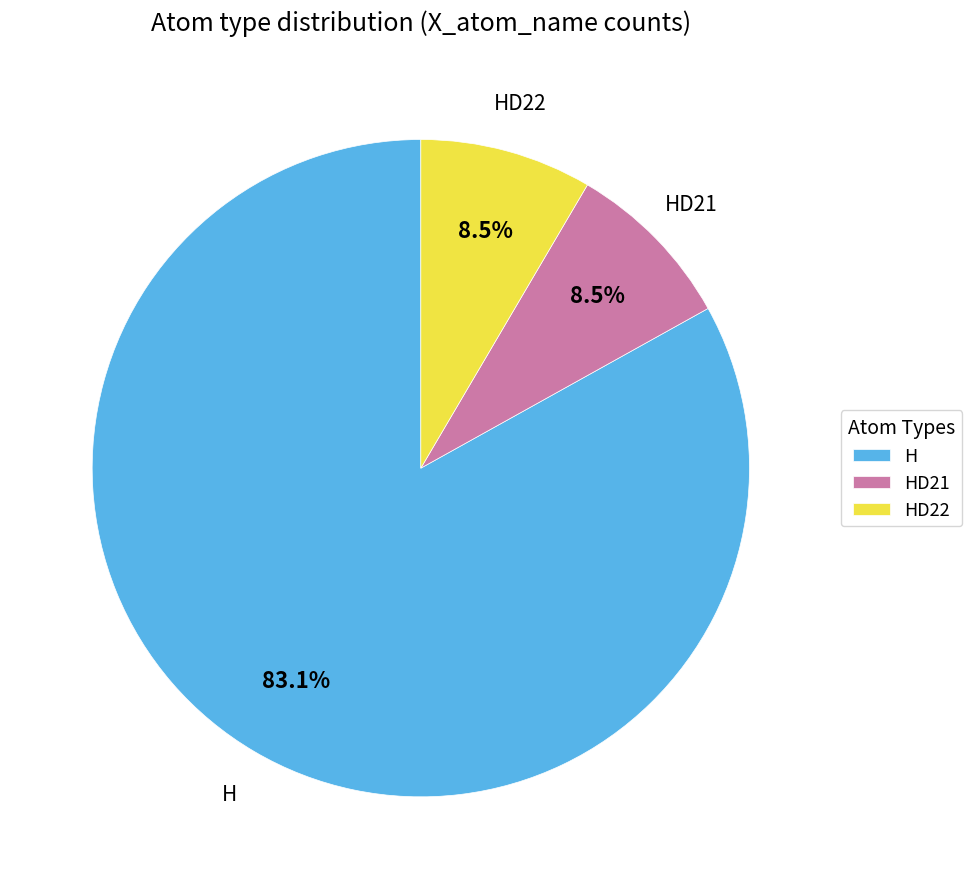

Which slice represents more than half of the pie?

H